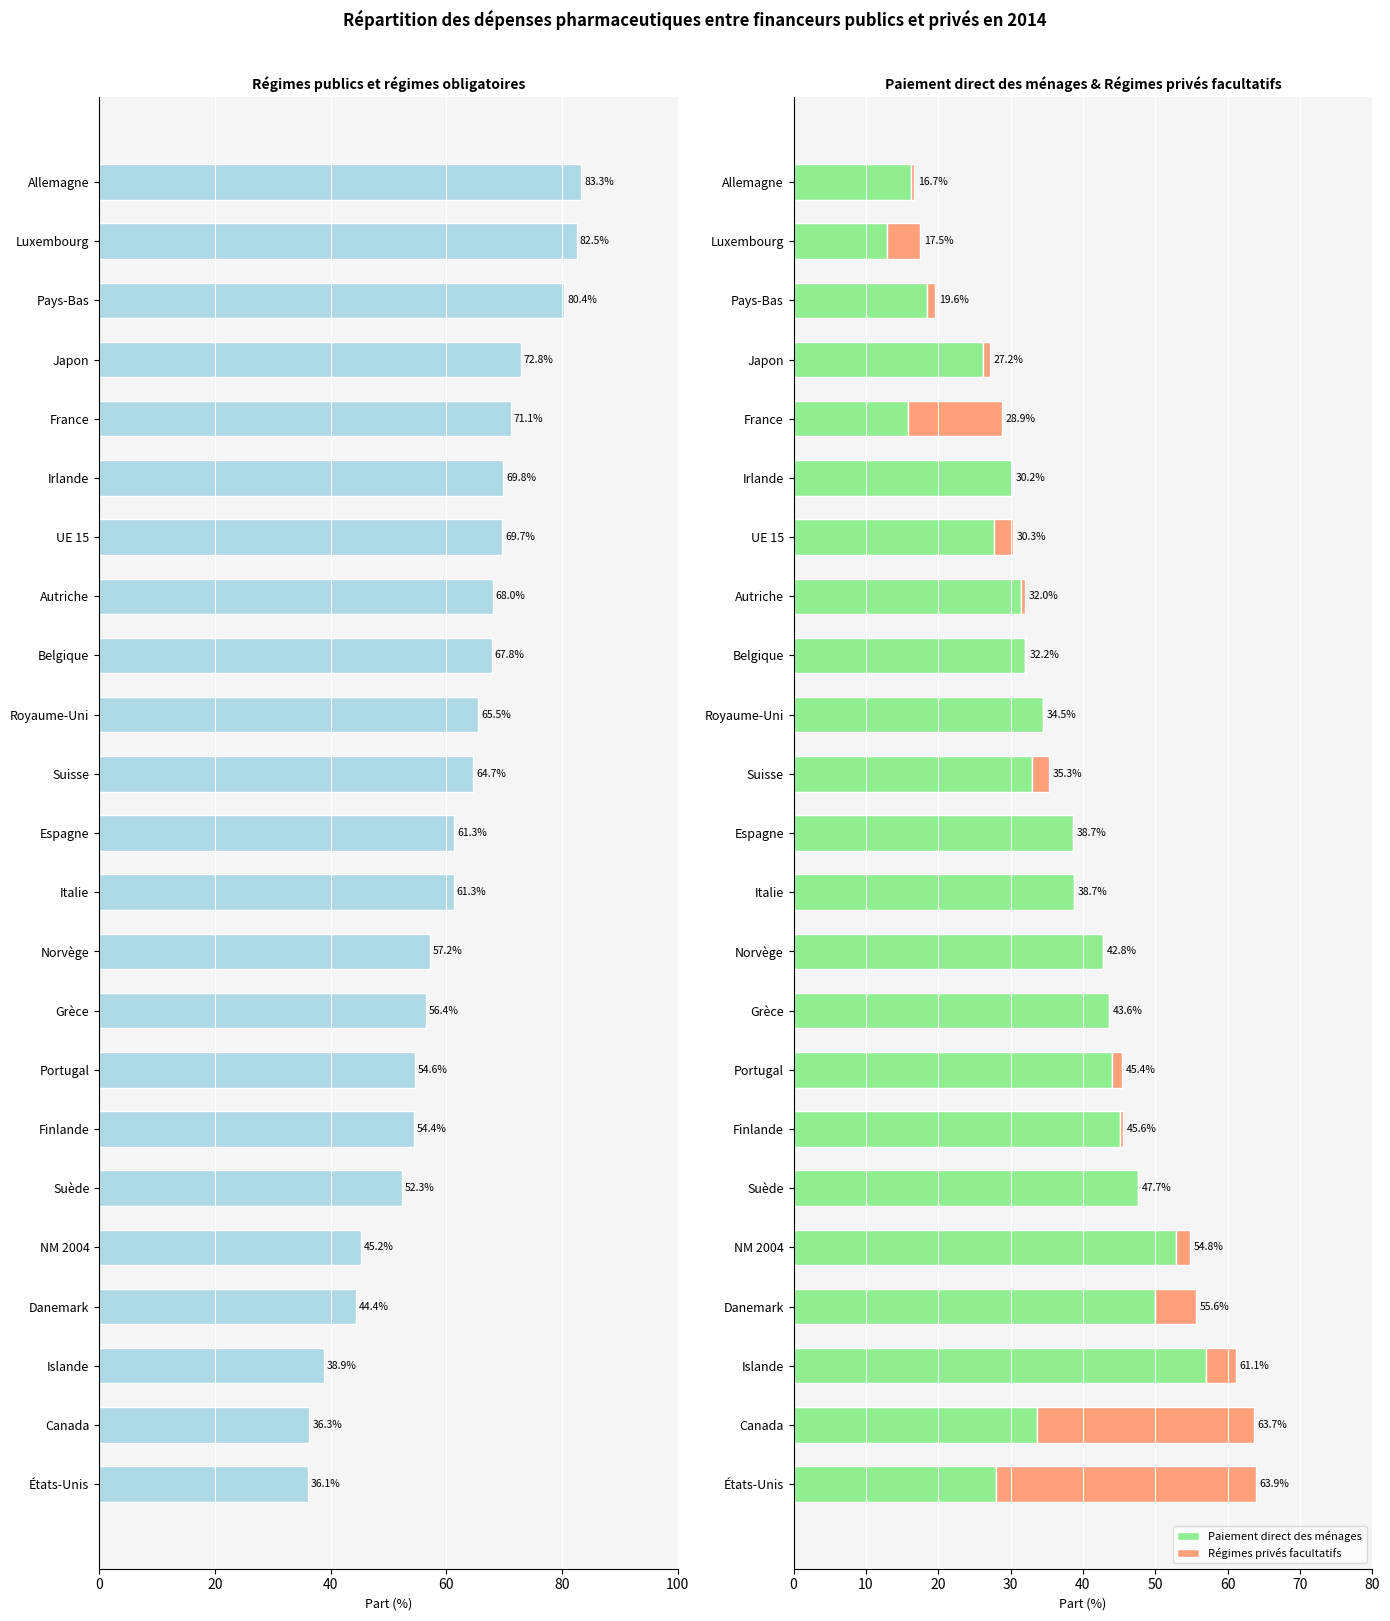

What is the spread (max minus min) of values at Pays-Bas?

79.2